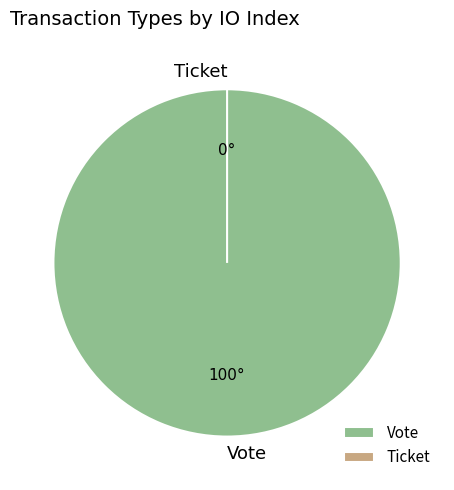

How many slices are in this pie chart?

2